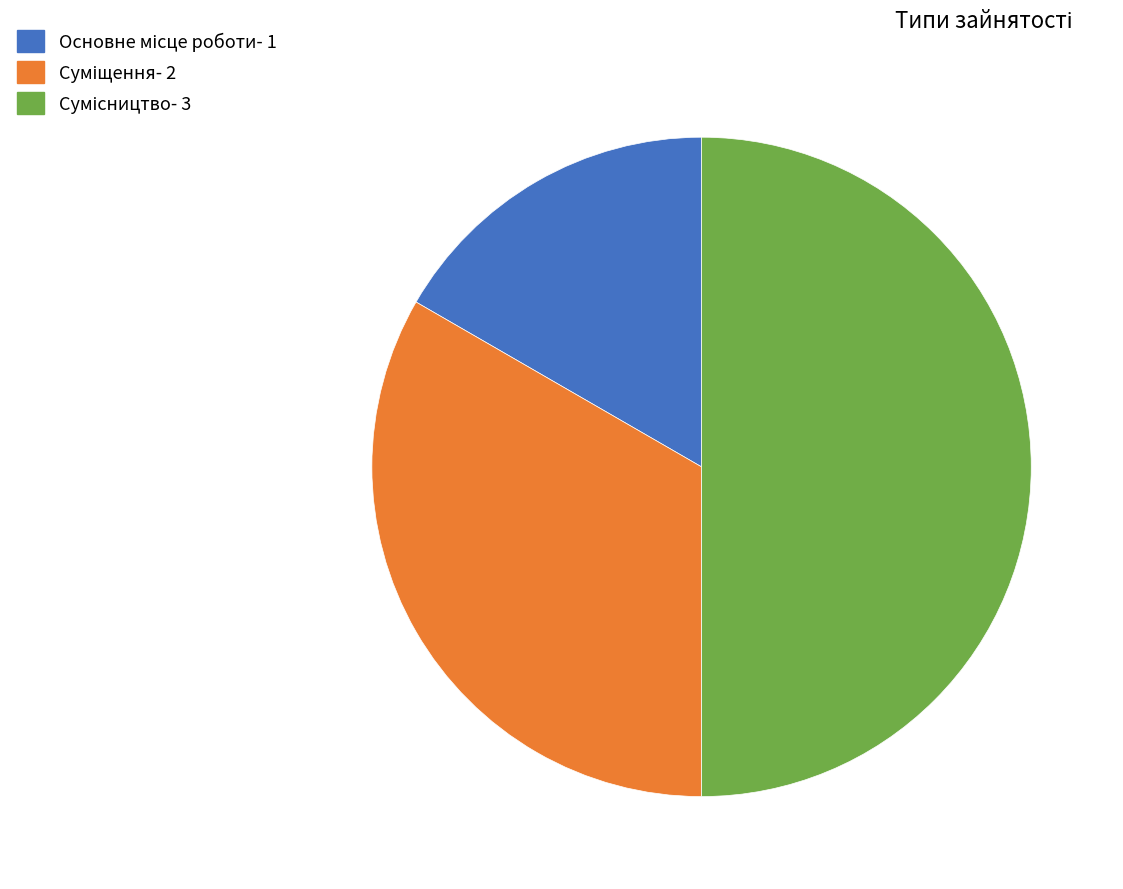

To the nearest percent, what is the difference between the Суміщення and Сумісництво slice percentages?

17%